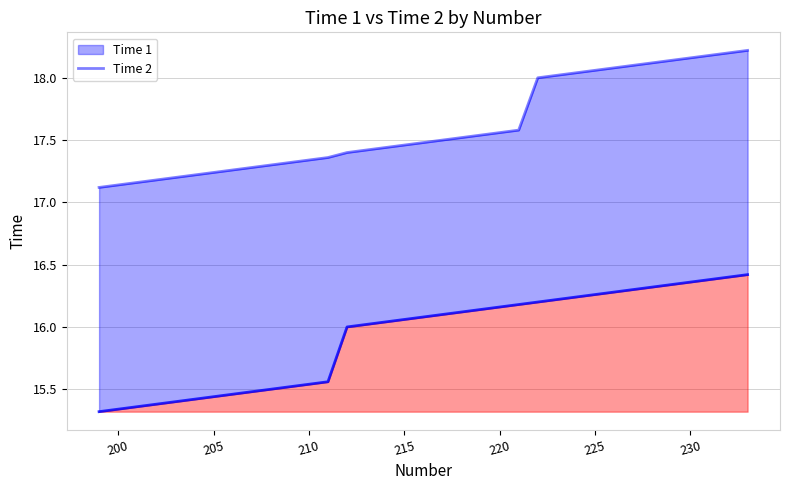

What is the difference between the second highest and second lowest values in the Time 1 series?

1.1